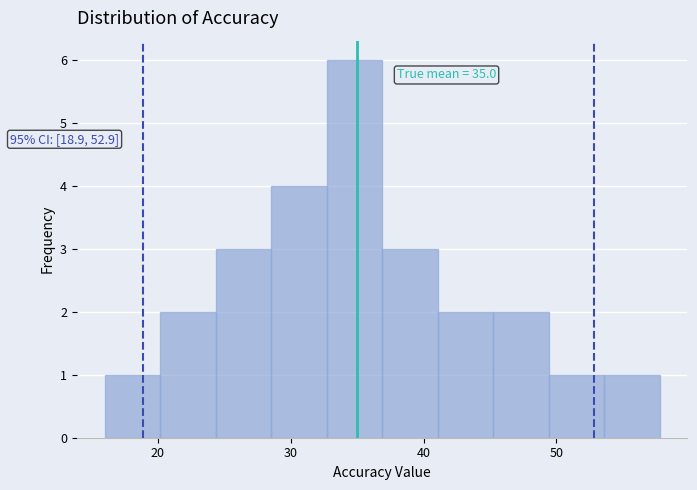

Which range on the x-axis has the tallest bar?

33 to 37